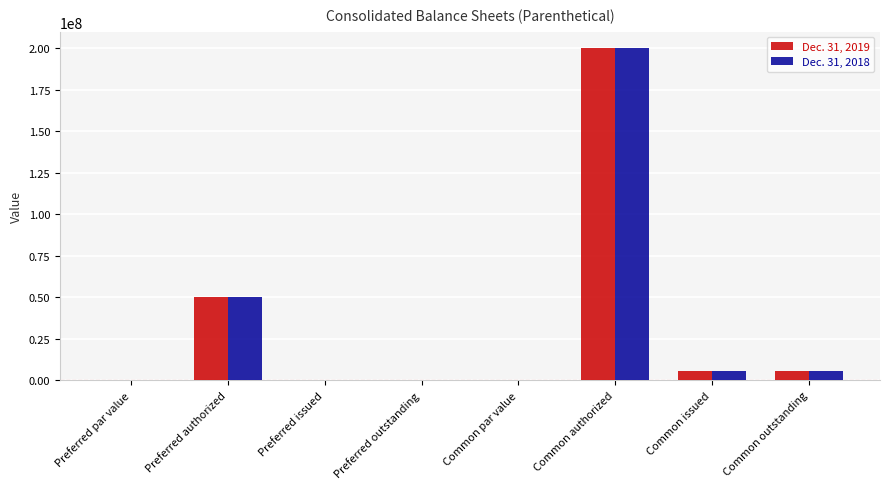

Count the number of categories in the chart.

8